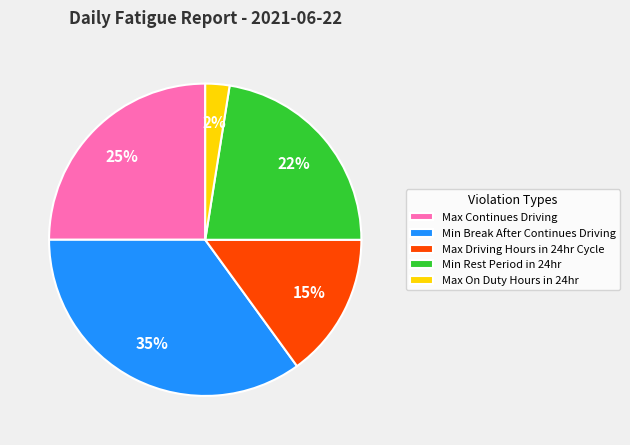

Rank the categories by value from highest to lowest.

Min Break After Continues Driving, Max Continues Driving, Min Rest Period in 24hr, Max Driving Hours in 24hr Cycle, Max On Duty Hours in 24hr